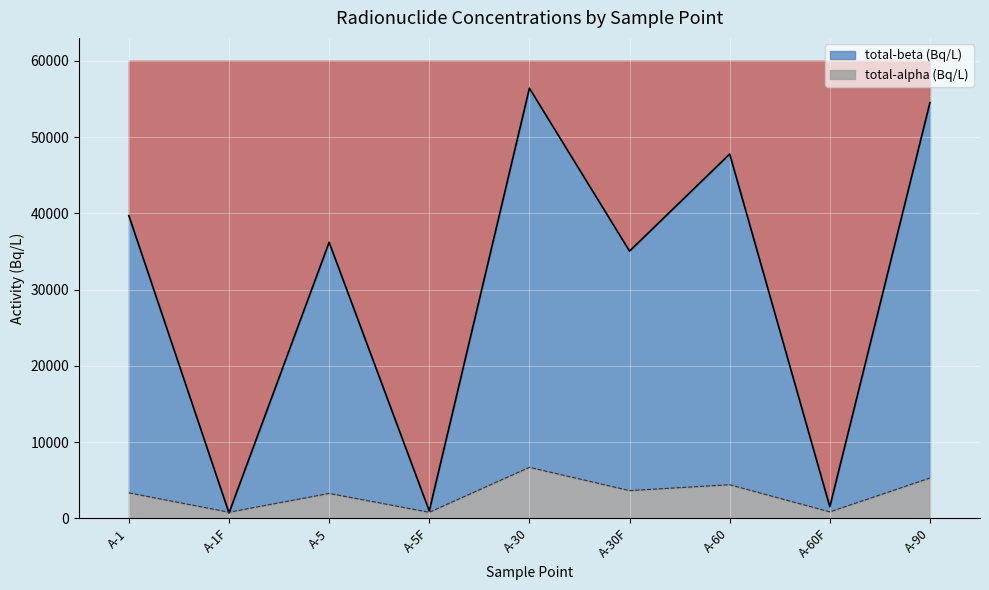

At which category is the sum across all series the highest?

A-30